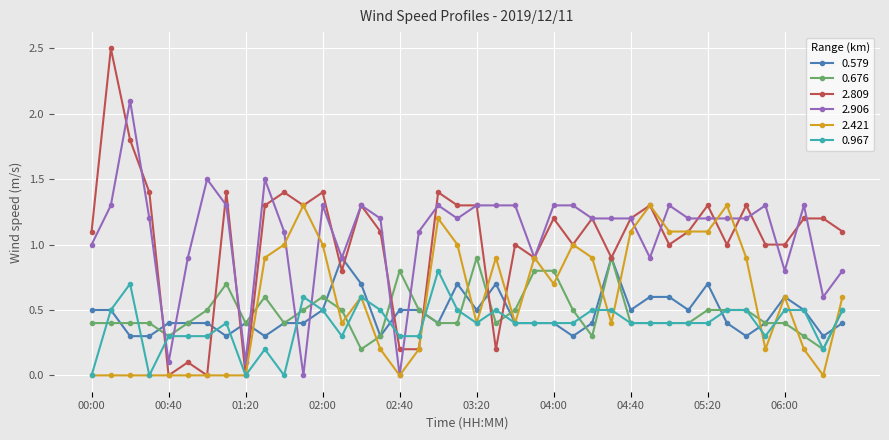

True or false: 2.421 and 0.676 cross at least once.

True